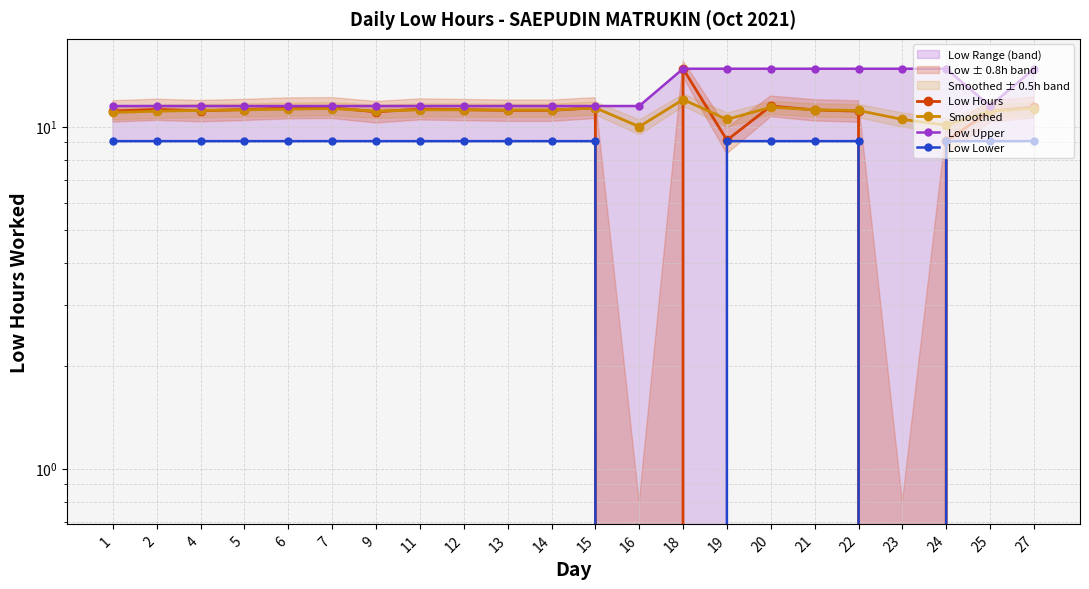

Which series has the largest range (max minus min)?

Low Hours